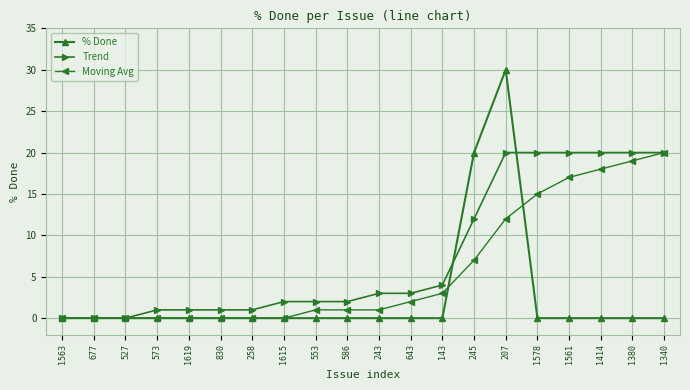

Which category has the highest value in the Moving Avg series?

1340